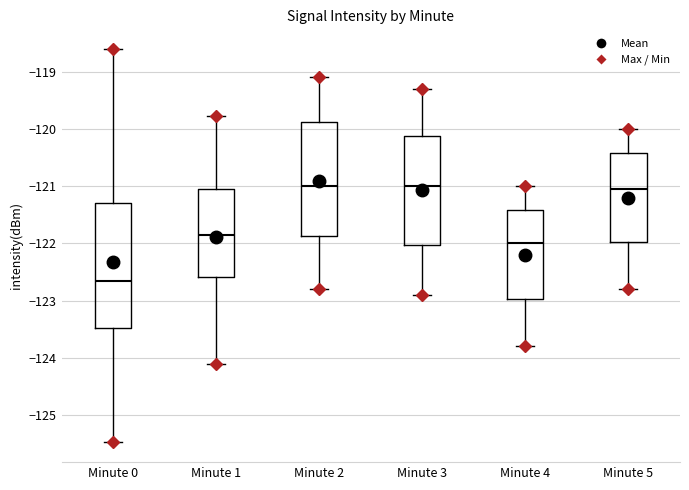

Where does the lower whisker of the box for Minute 2 end on the y-axis? The values are not printed on the chart, so give them approximately, as read against the axis.

-122.8